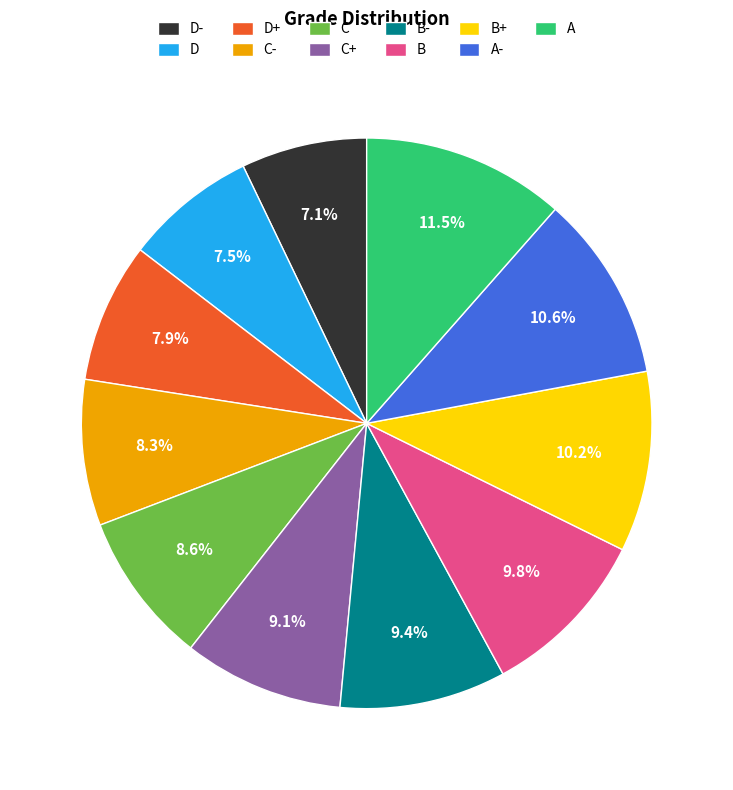

What is the largest slice in the pie chart?

A